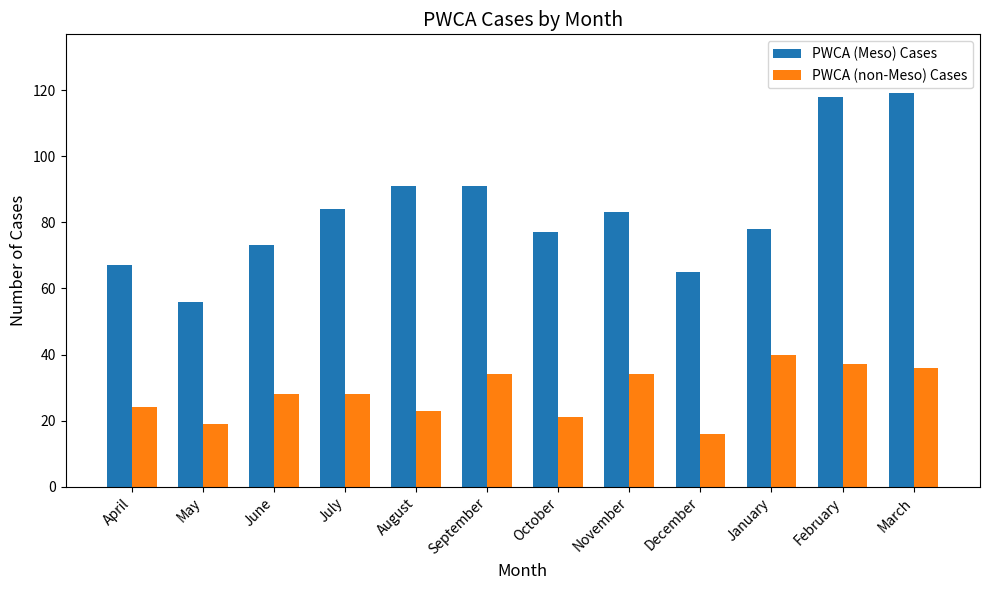

What is the sum of all PWCA (Meso) Cases values?

1002